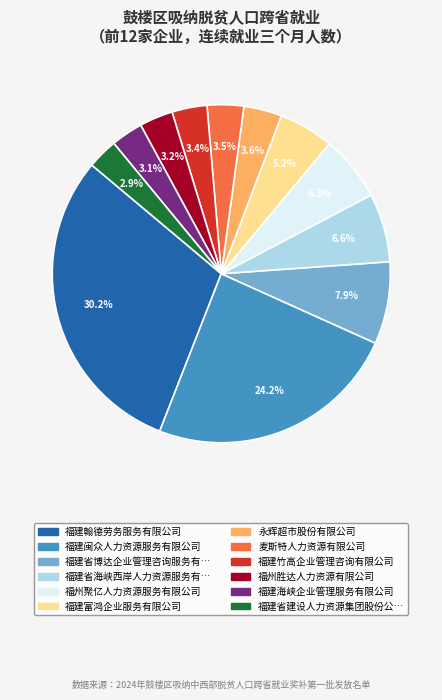

Is there any slice that represents more than half of the pie?

No